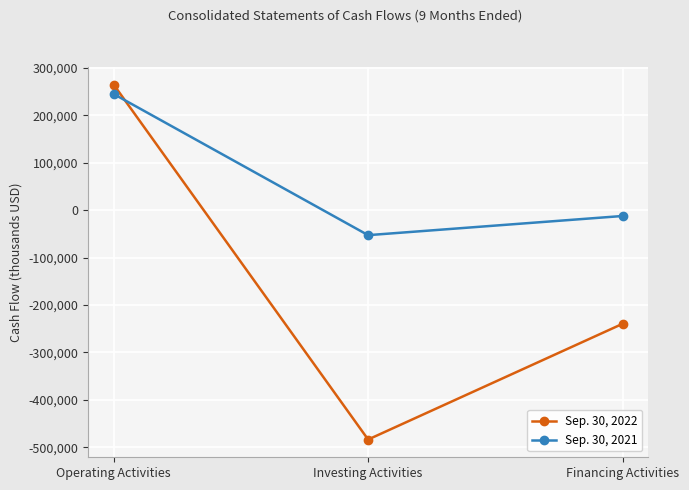

Rank the series by their average value, from highest to lowest.

Sep. 30, 2021, Sep. 30, 2022